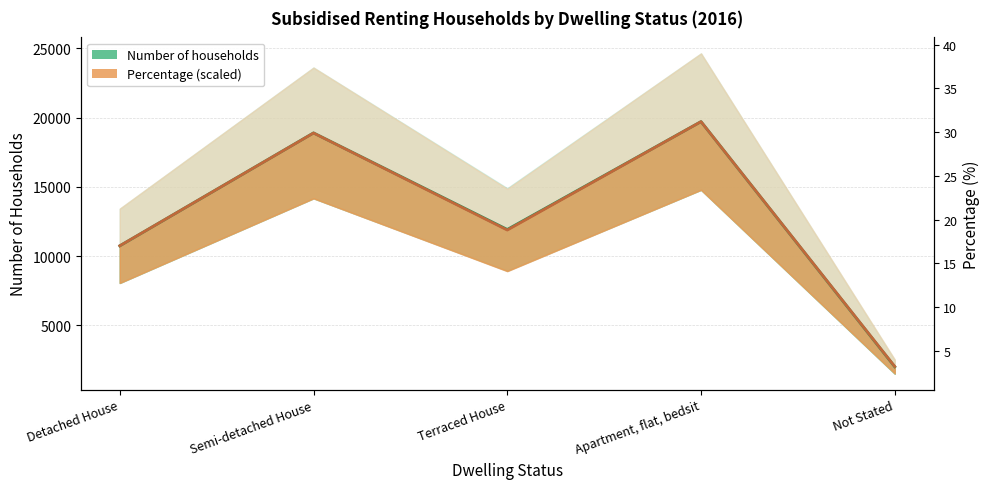

What is the sum of the Percentage (scaled) values at Semi-detached House and Terraced House?

30770.0